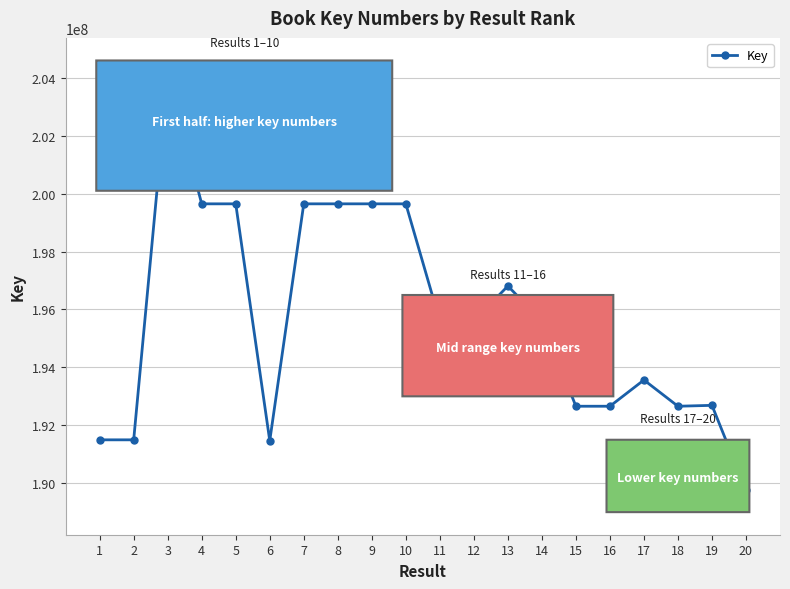

What is the change in value from 3 to 20?

-14307036